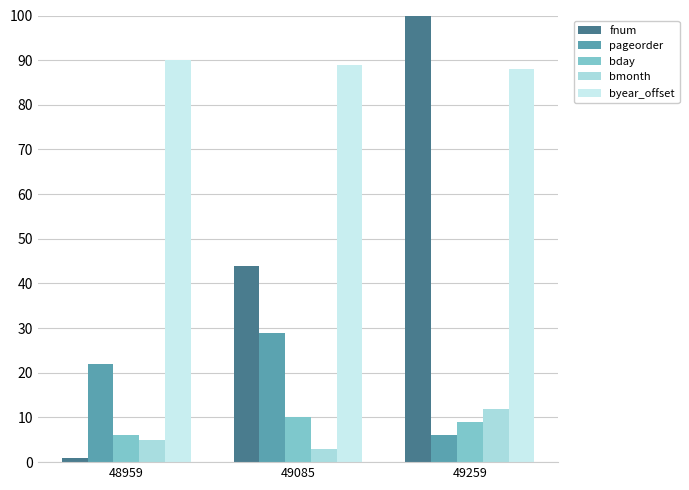

How many data points in fnum are less than 44?

1